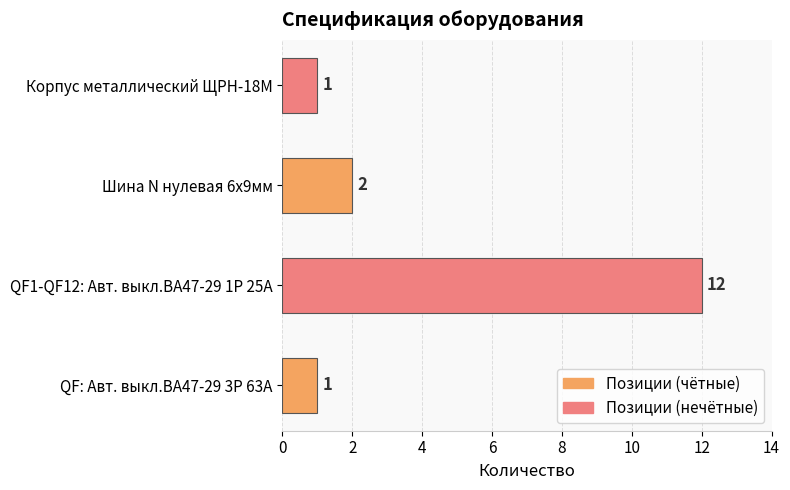

What is the change in value from QF1-QF12: Авт. выкл.ВА47-29 1Р 25А to Шина N нулевая 6х9мм?

-10